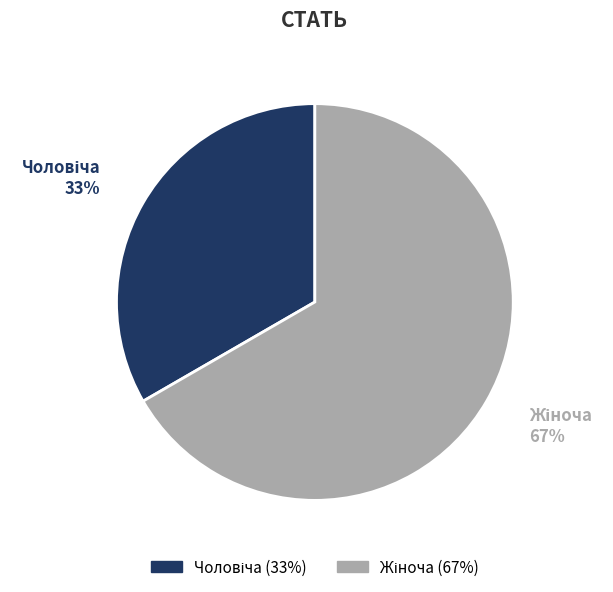

Does any single category account for the majority?

Yes